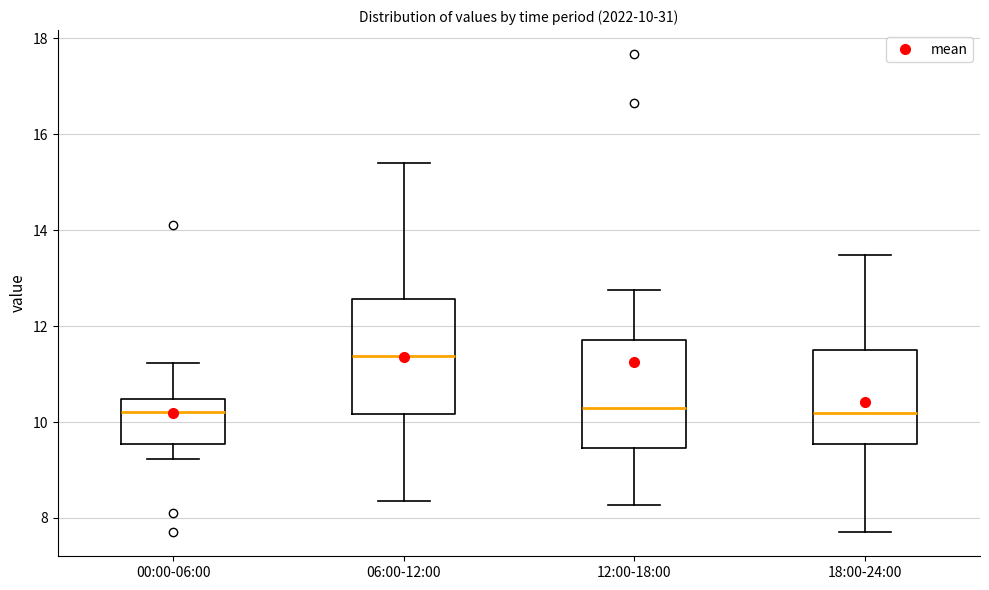

Which box has the highest median line?

06:00-12:00